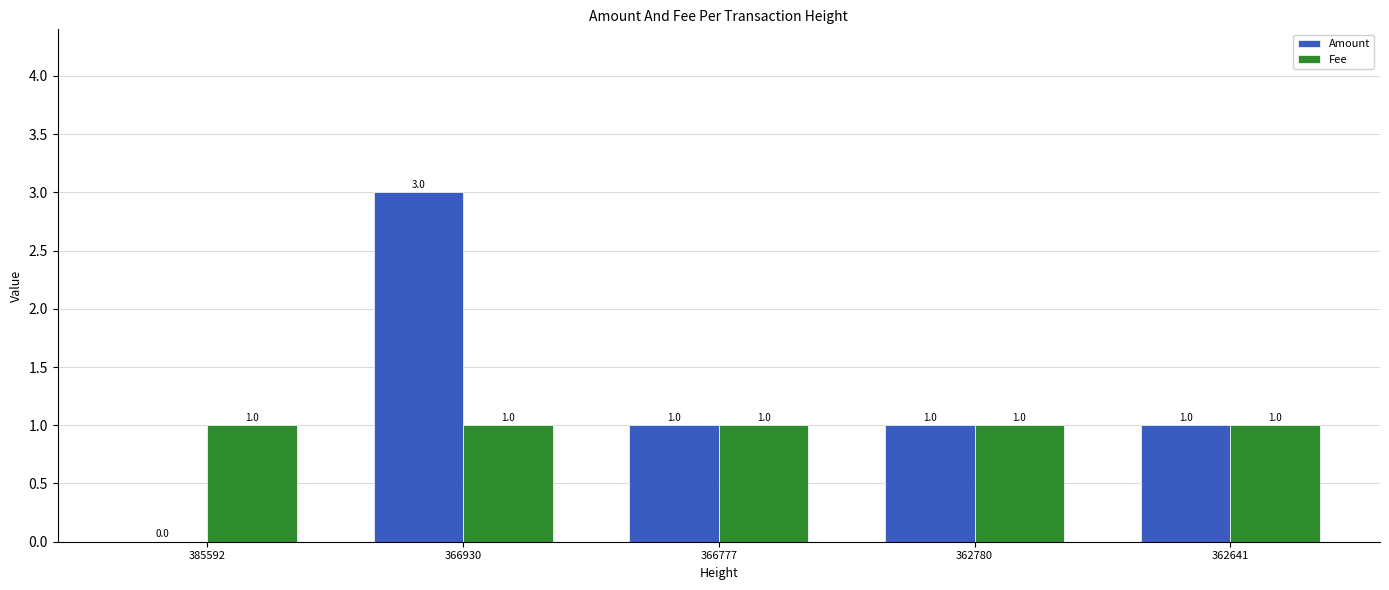

Reading left to right, list all the values displayed in this chart.

Amount: 0	3	1	1	1
Fee: 1	1	1	1	1